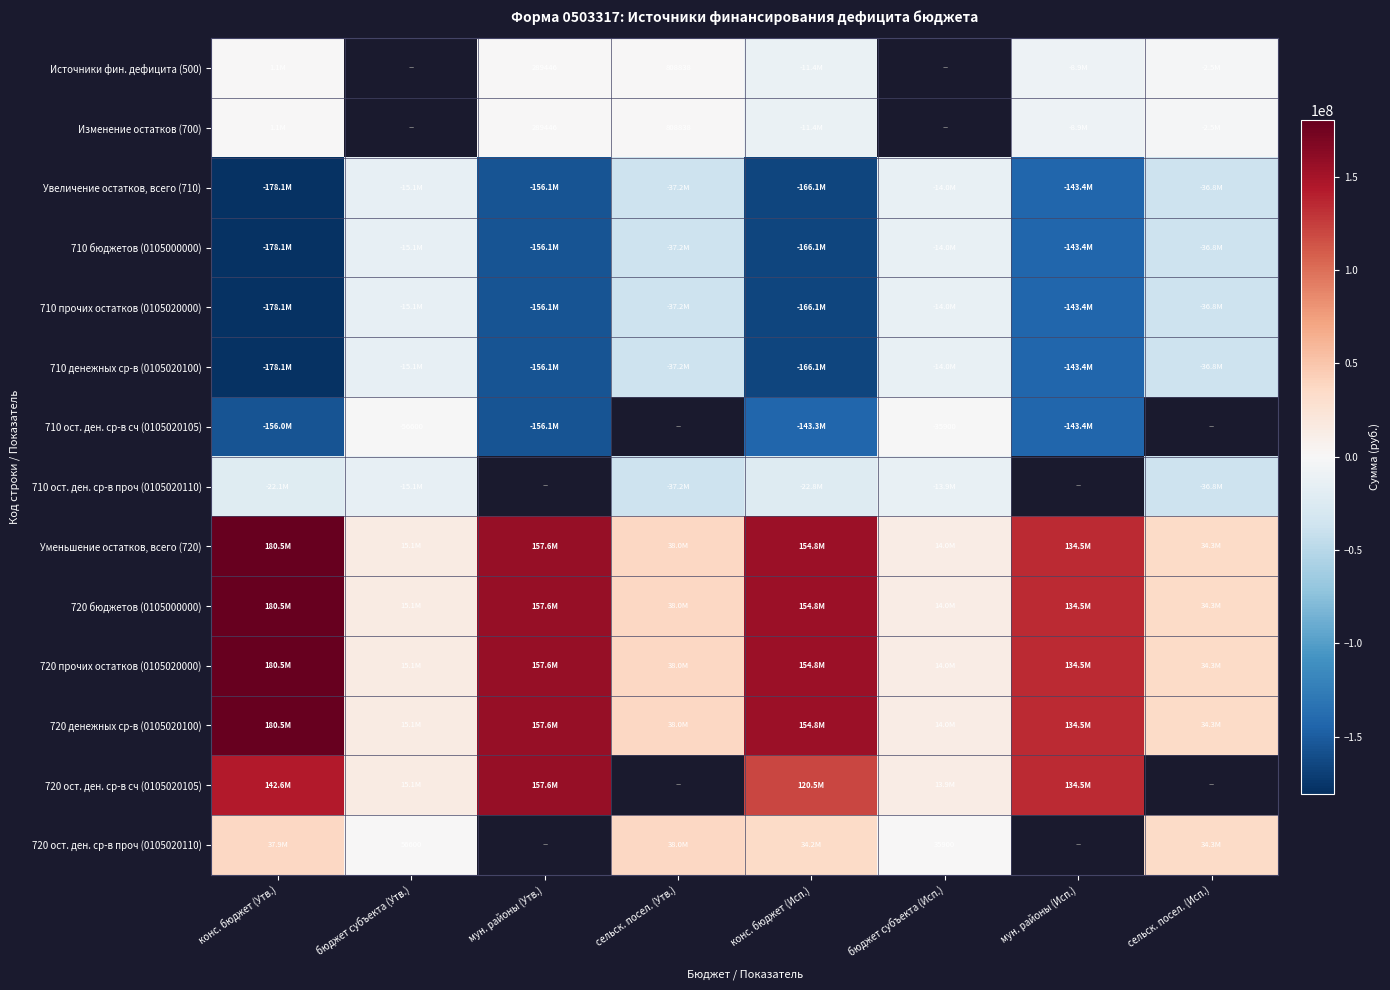

Which label corresponds to the smallest value in the chart?

конс. бюджет (Утв.)